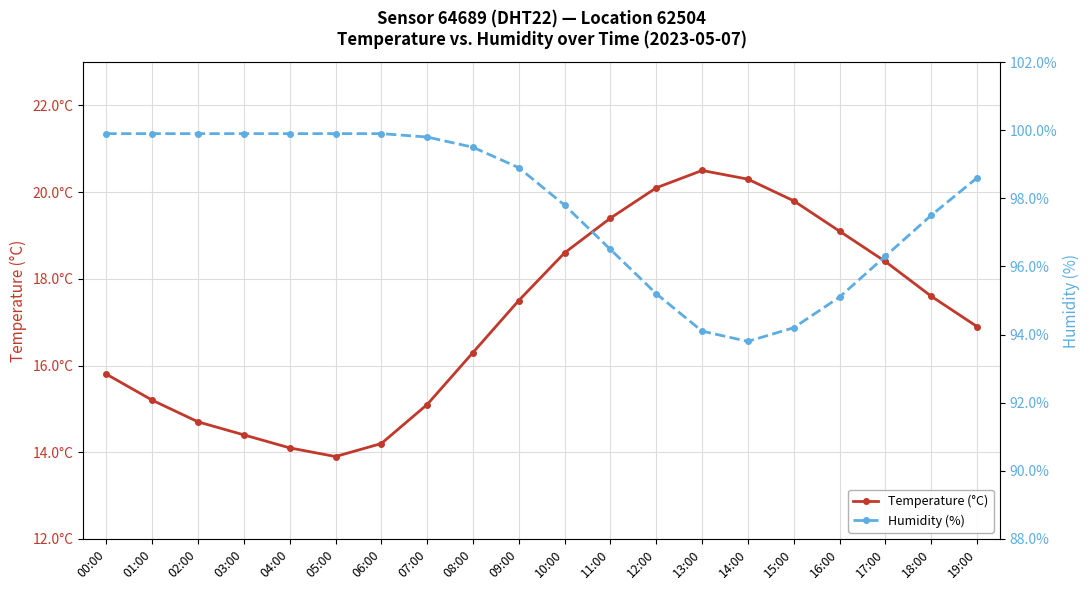

True or false: Temperature (°C) and Humidity (%) cross at least once.

False